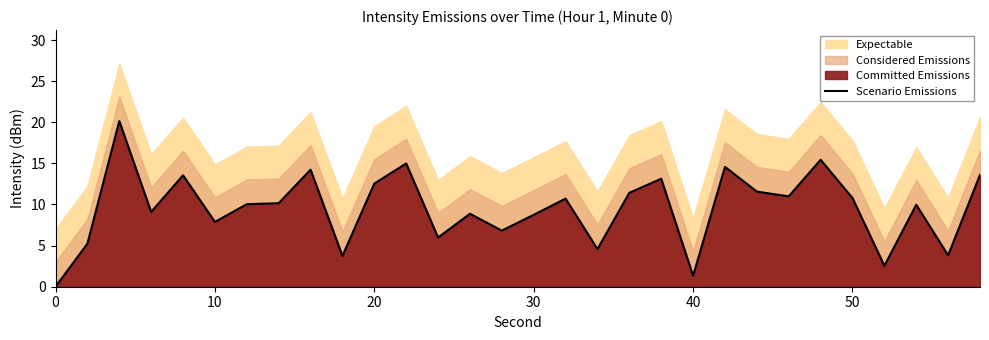

What is the highest value of the Scenario Emissions series?

20.1